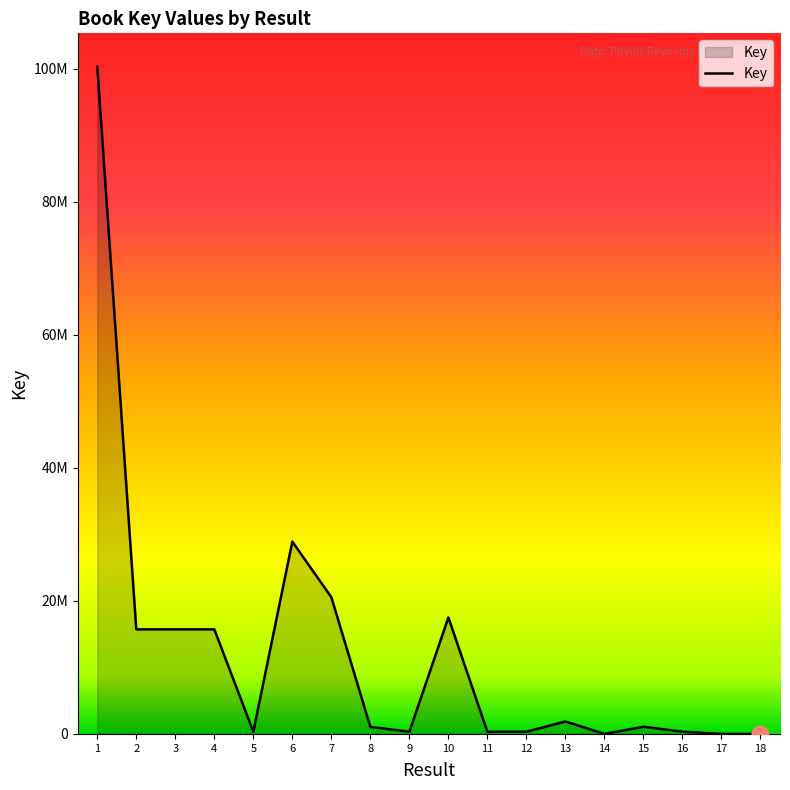

Is this an area chart (filled region under the line)?

Yes